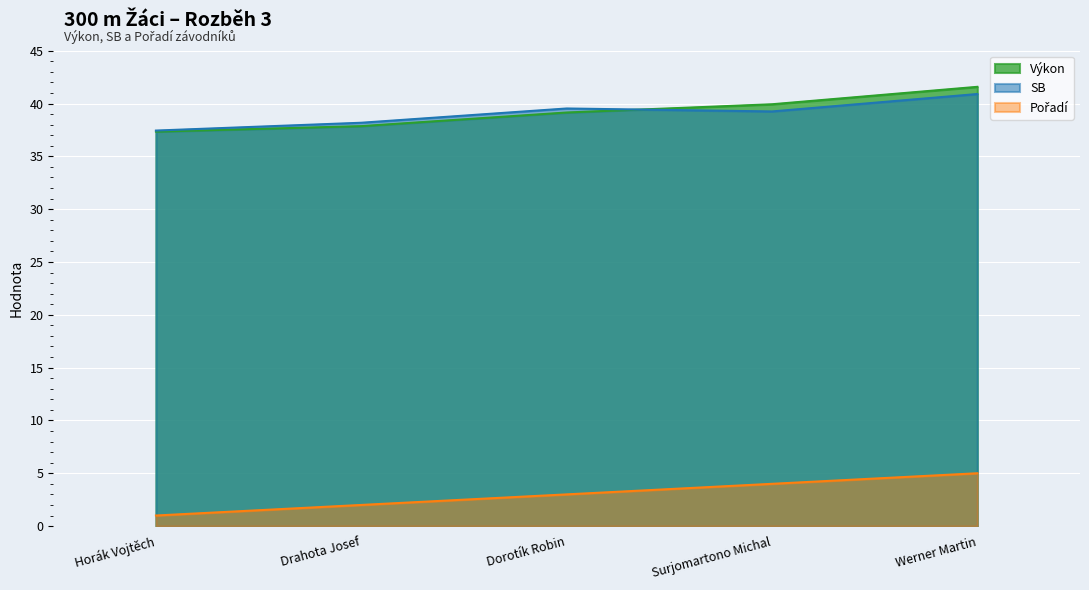

The value of Pořadí at Surjomartono Michal is 4.0. True or false?

True